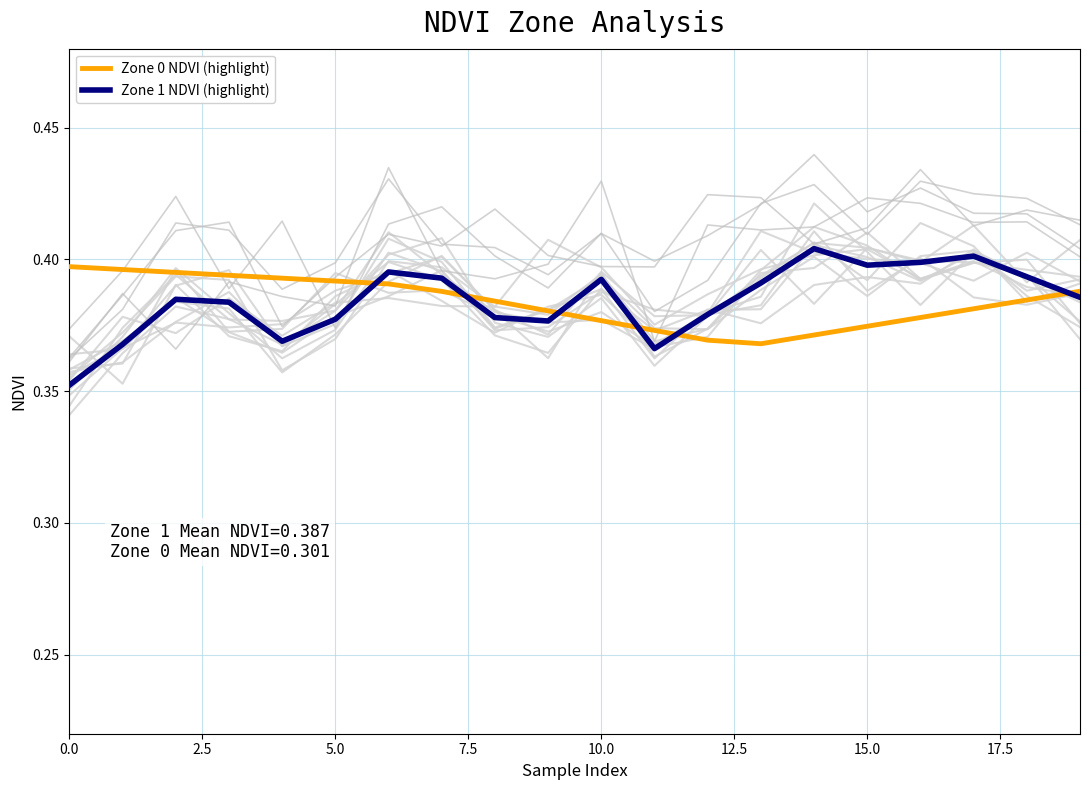

In Zone 1 NDVI (highlight), how many points are lower than both neighbors (excluding endpoints)?

4